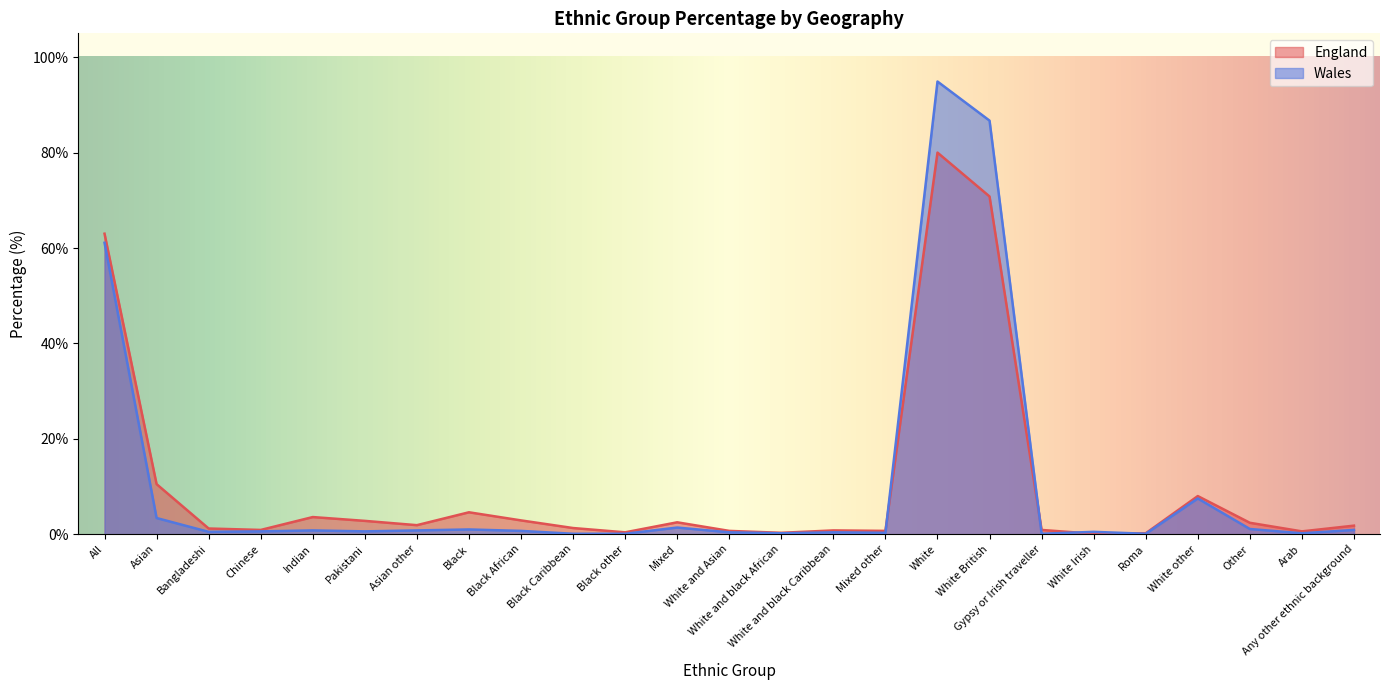

Is it true that Wales equals 0.3 at White and black African?

False